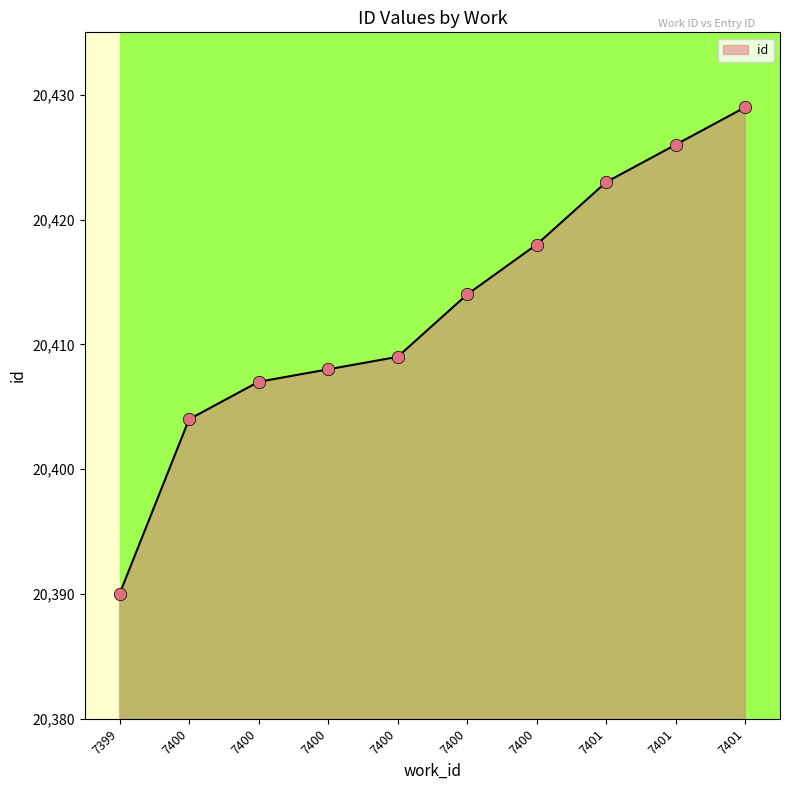

What is the change in value from 7400 to 7400?

+3